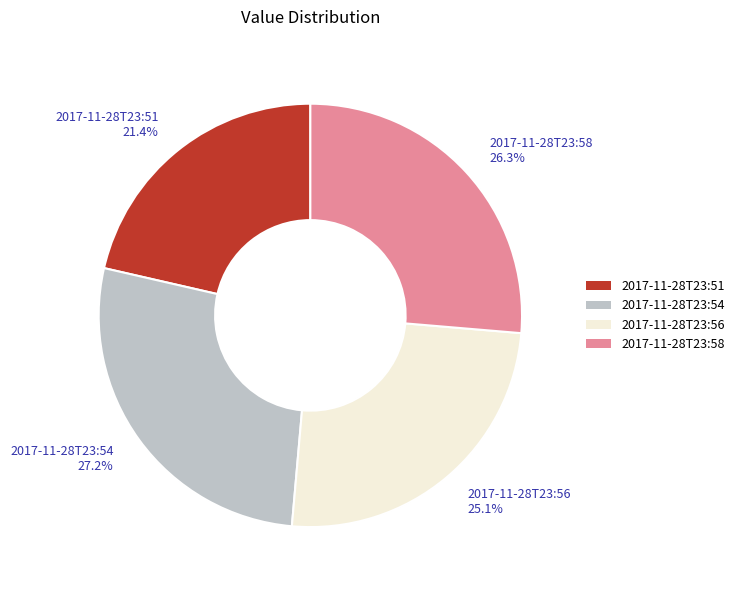

What is the smallest slice in the pie chart?

2017-11-28T23:51